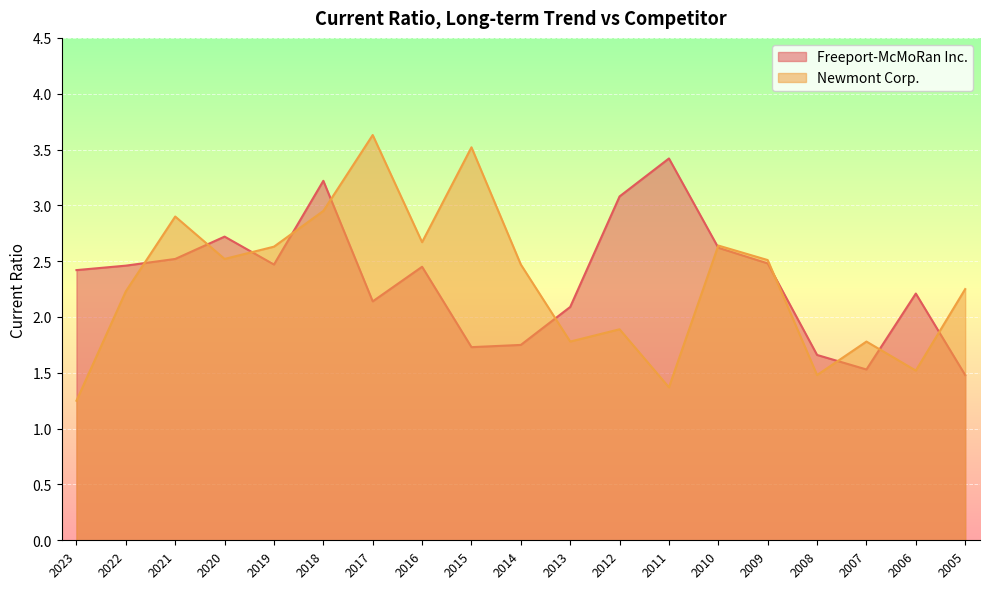

At which label does Newmont Corp. reach its peak?

2017